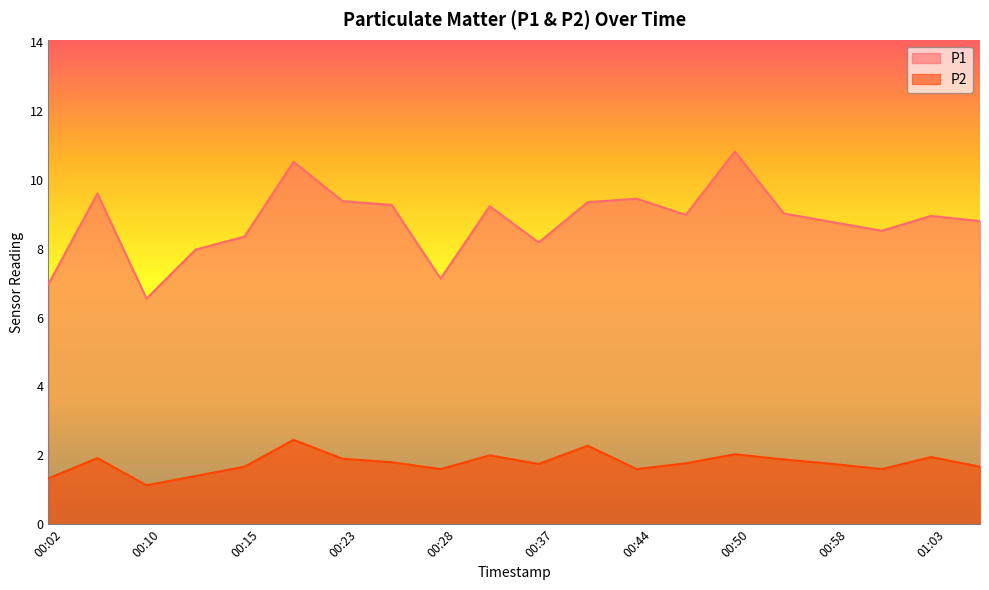

What are all the series names shown in the legend?

P1, P2